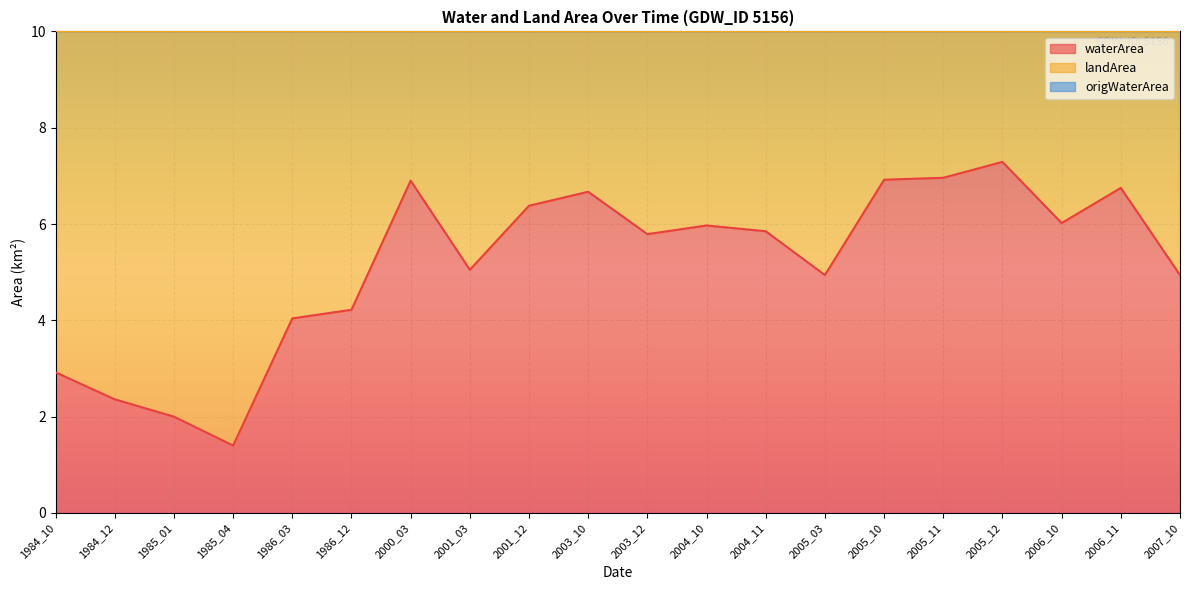

What is the difference between the maximum and minimum values in the origWaterArea series?

5.3